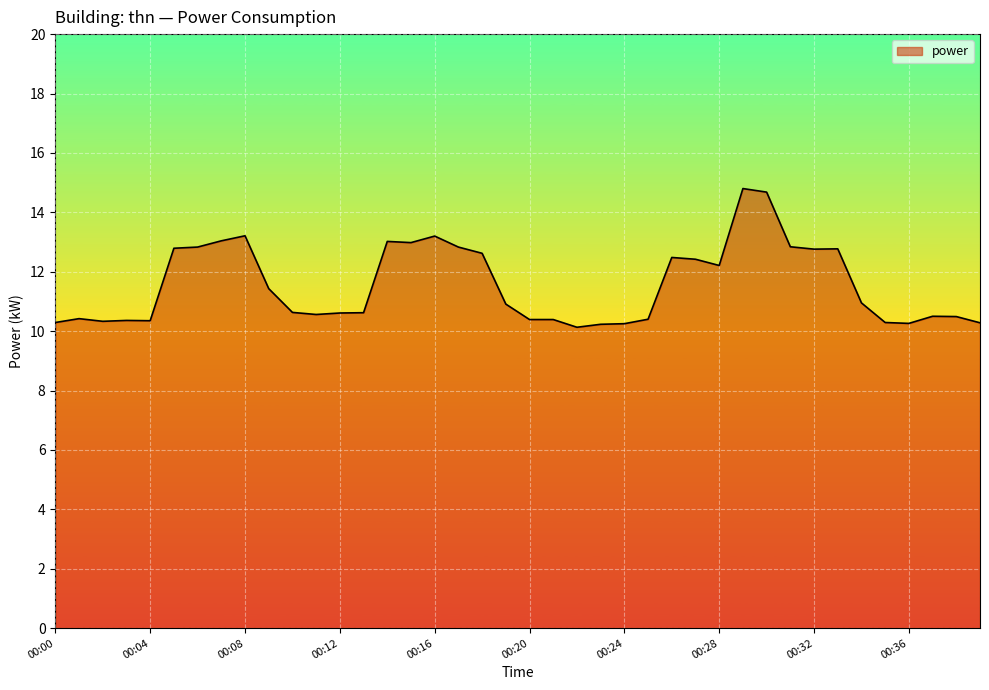

What is the greatest value displayed?

14.8